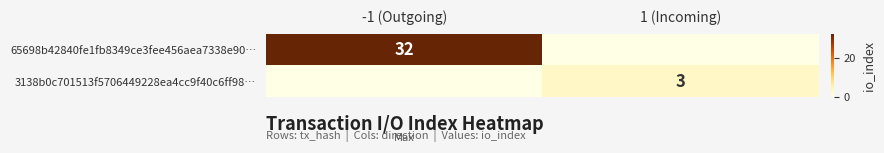

Is it true that 3138b0c701513f5706449228ea4cc9f40c6ff98… equals 5 at 1 (Incoming)?

False